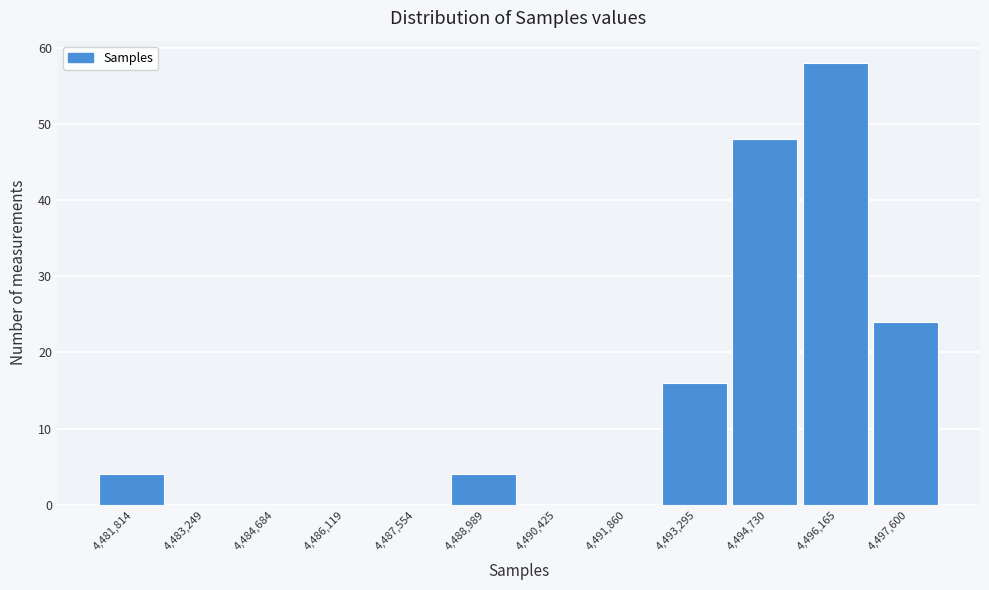

Reading left to right, list every bar in this chart as the range it spans on the x-axis followed by its height. Neither the bar edges nor the heights are printed on the chart, so give them approximately, as read against the axes.

4481000 to 4482600: 4
4482600 to 4484000: 0
4484000 to 4485400: 0
4485400 to 4486800: 0
4486800 to 4488200: 0
4488200 to 4489800: 4
4489800 to 4491200: 0
4491200 to 4492600: 0
4492600 to 4494000: 16
4494000 to 4495400: 48
4495400 to 4496800: 58
4496800 to 4498400: 24